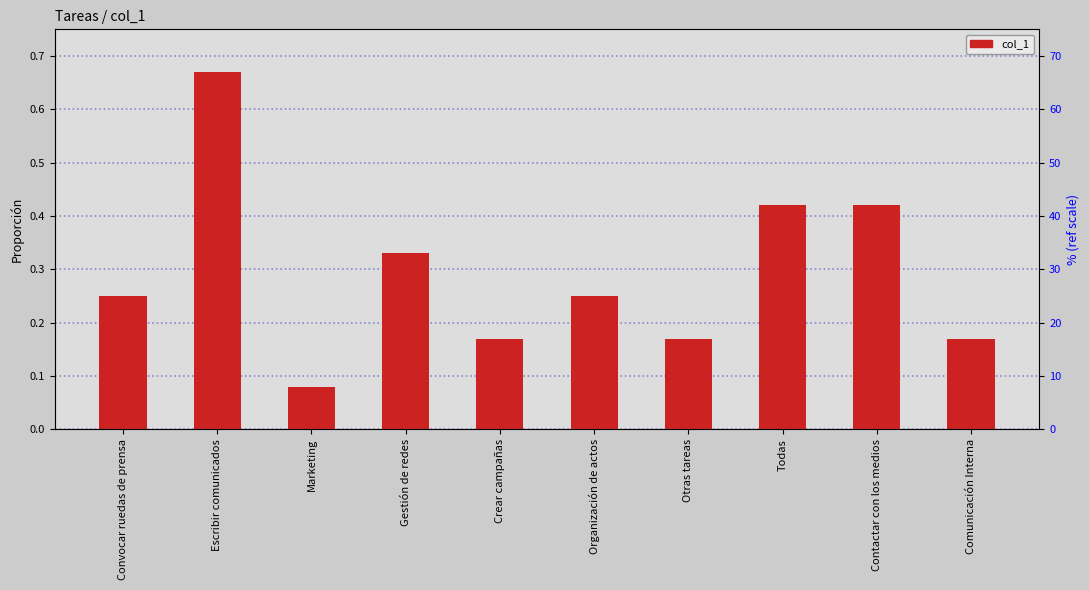

What is the difference between the values at Convocar ruedas de prensa and Marketing?

0.2